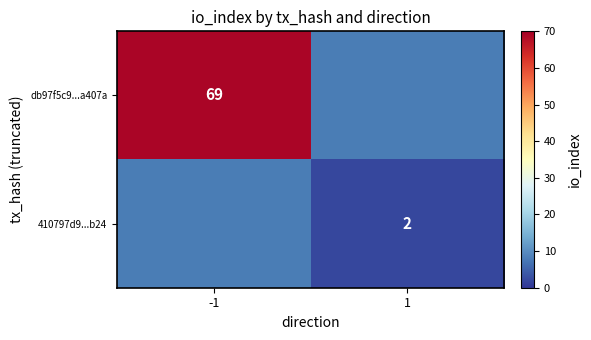

The value of 410797d9...b24 at 1 is 3. True or false?

False